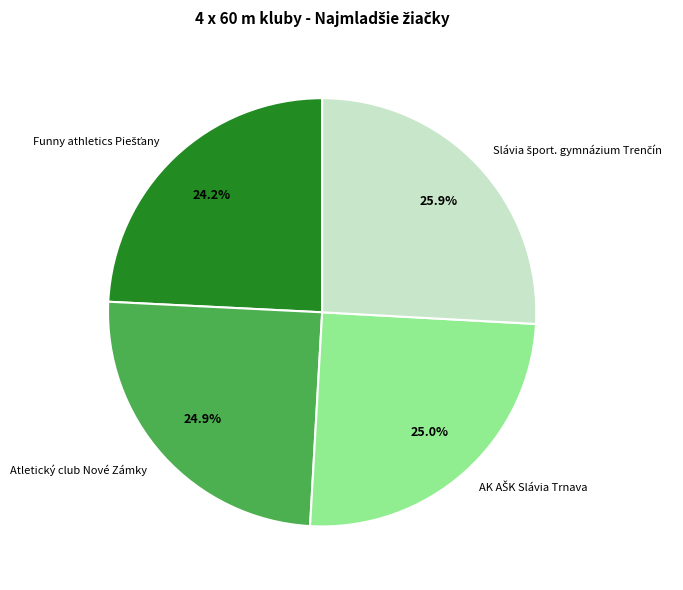

Does Atletický club Nové Zámky account for over 50% of the chart?

No